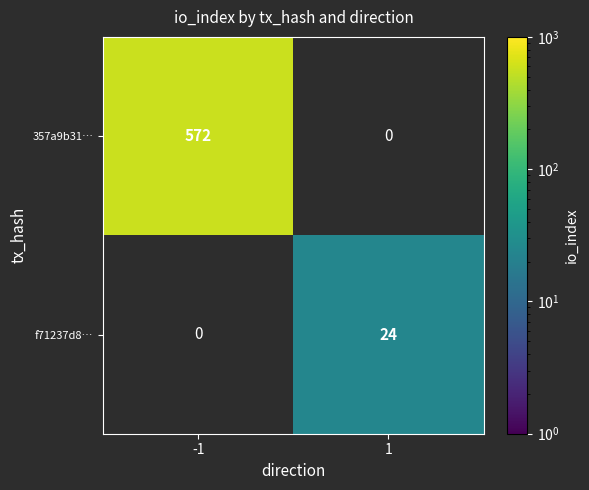

At which category does the chart reach its minimum across all series?

1